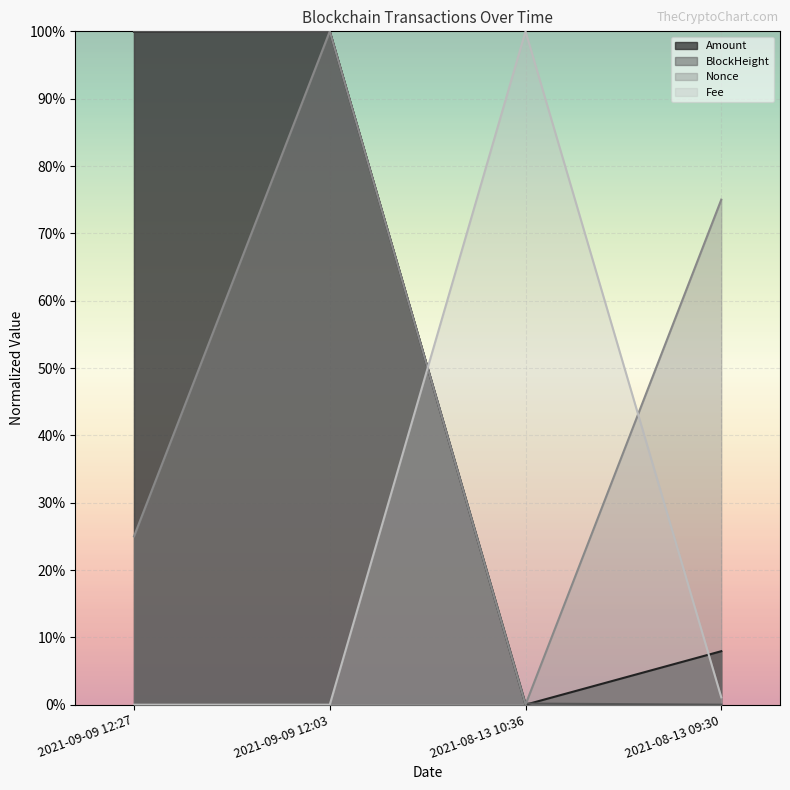

Which series has the widest spread of values?

BlockHeight